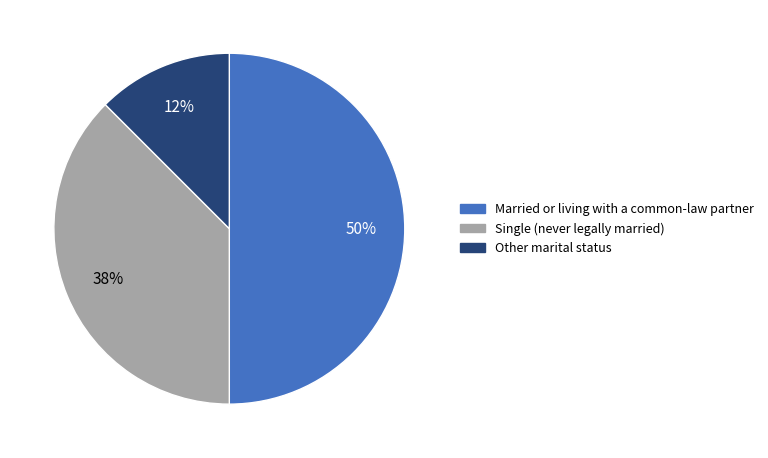

To the nearest percent, what is the average slice percentage?

33%